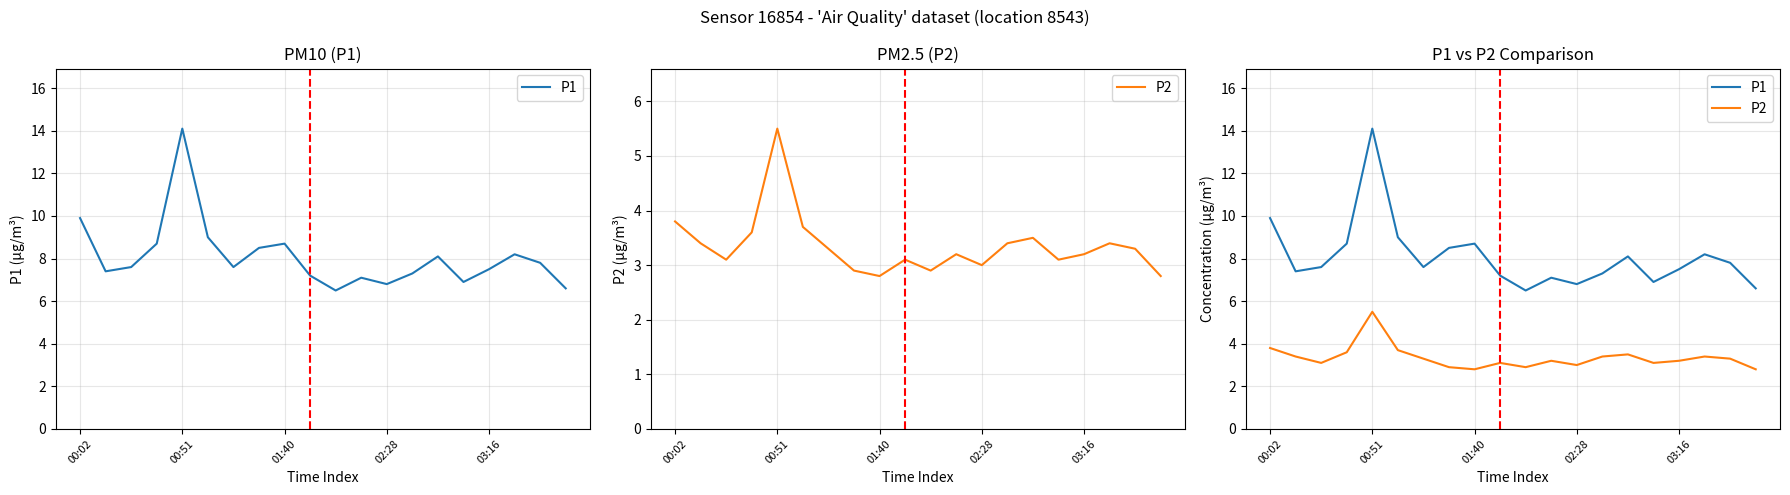

At how many categories does at least one series exceed 11?

1